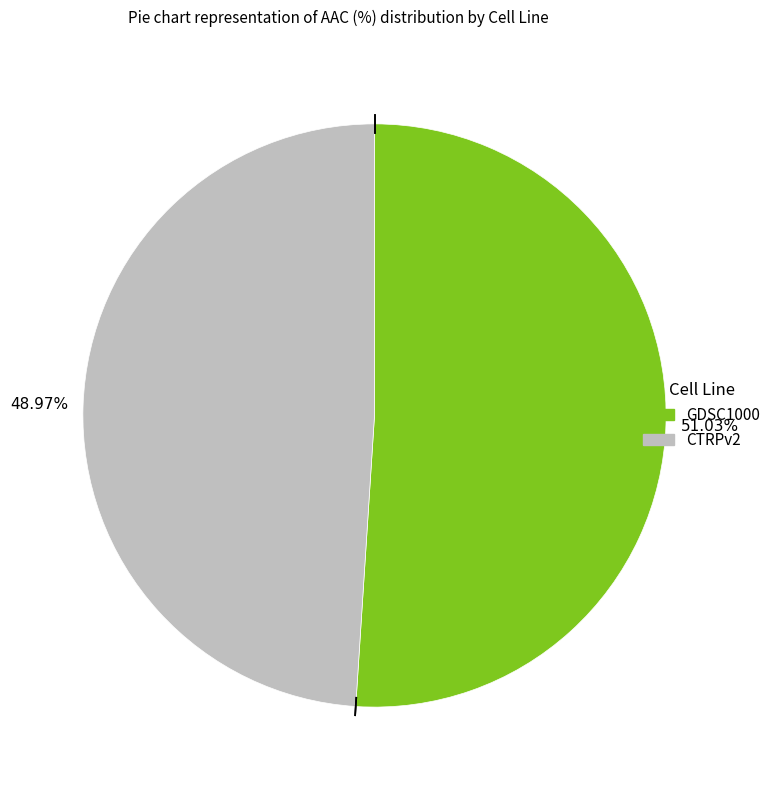

What portion of the pie excludes GDSC1000?

49.0%